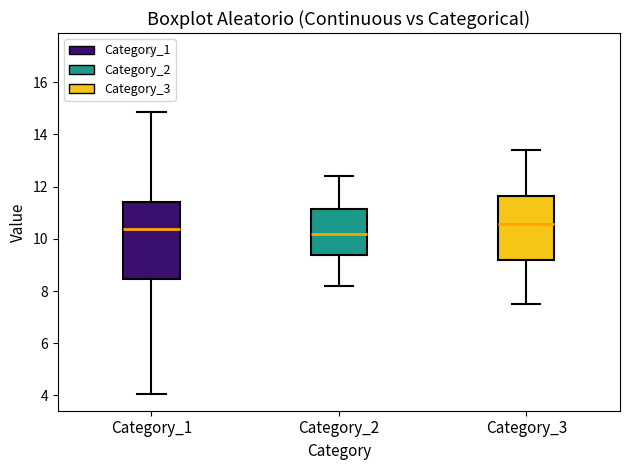

Where does the lower whisker of the box for Category_2 end on the y-axis? The values are not printed on the chart, so give them approximately, as read against the axis.

8.2